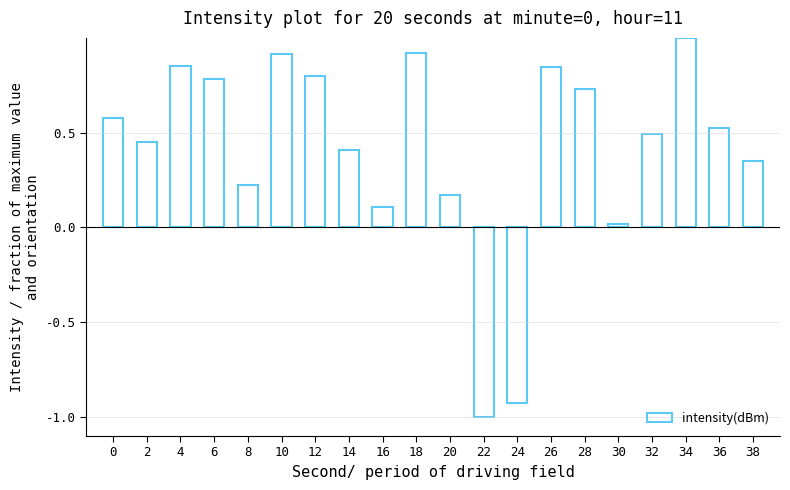

Which category has the lowest value across all series?

22